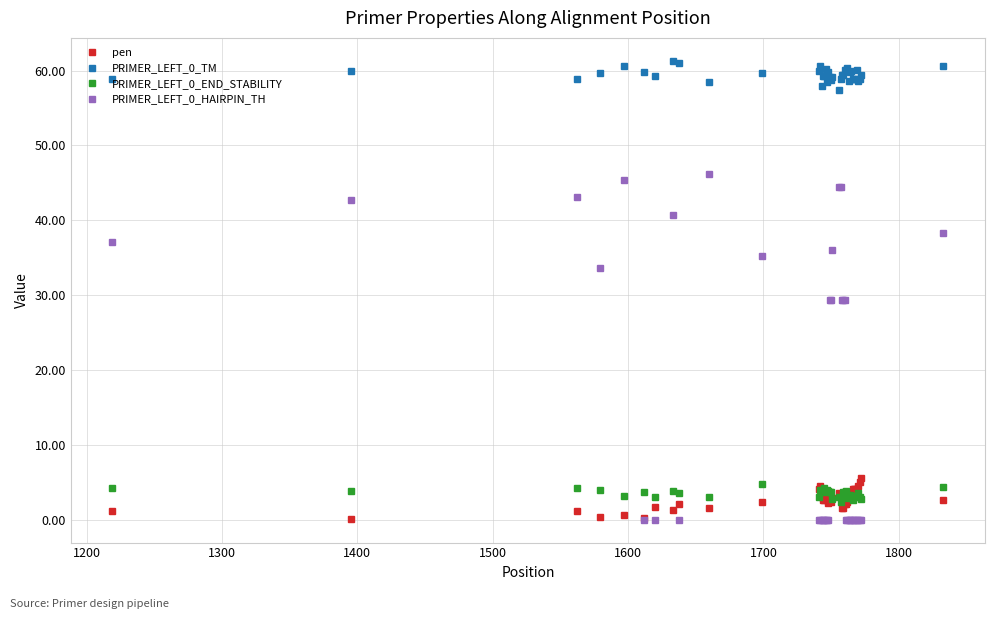

What is the value of the PRIMER_LEFT_0_TM point at the 13th from the left?

60.6